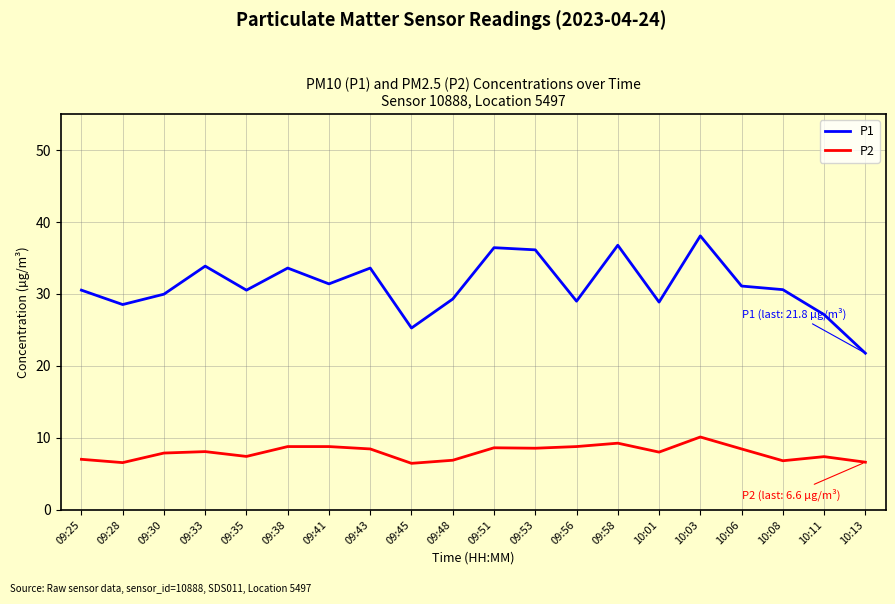

True or false: P2 and P1 intersect in this chart.

False